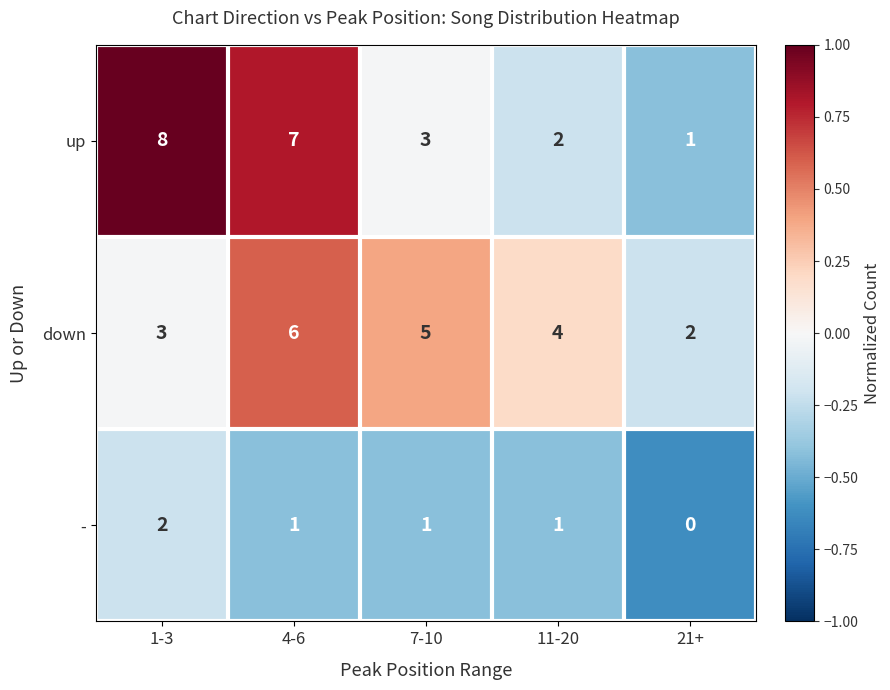

How many values in the up series are below 3?

2